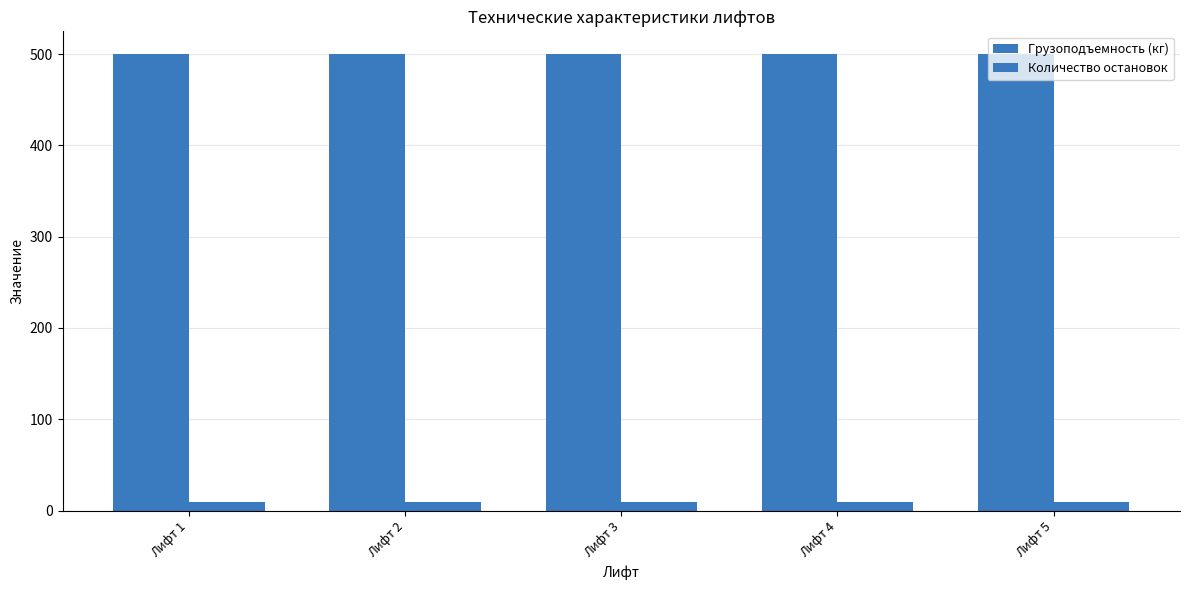

Rank the series at Лифт 1 from lowest to highest value.

Количество остановок, Грузоподъемность (кг)